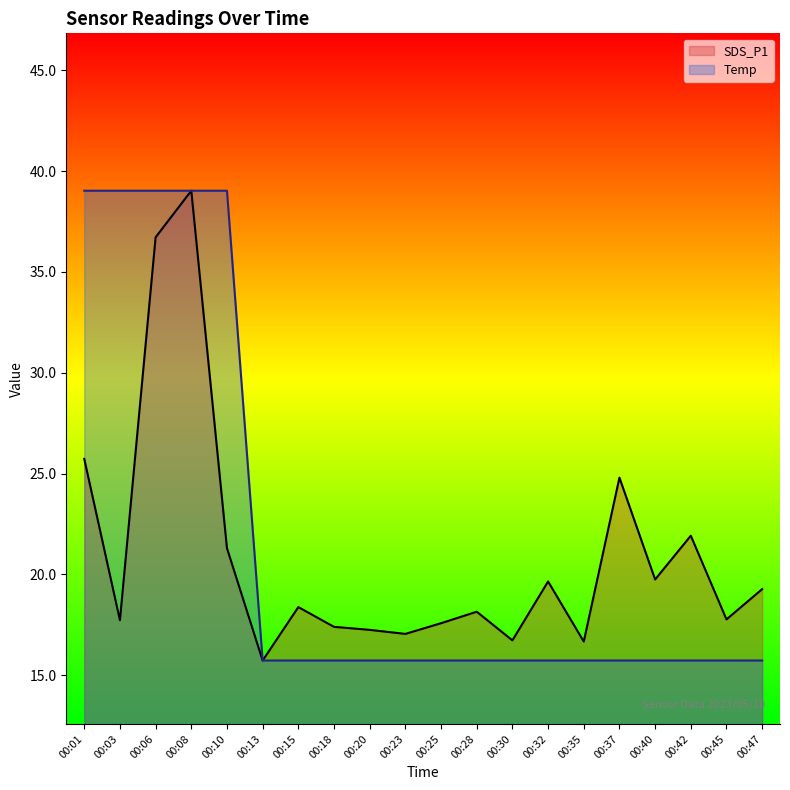

At which label does SDS_P1 reach its peak?

00:08